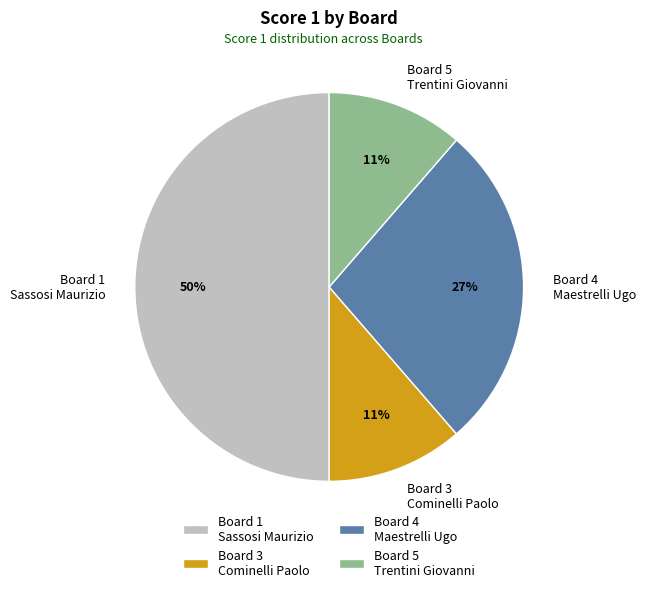

Is the sum of Board 4 Maestrelli Ugo and Board 3 Cominelli Paolo greater than half?

No